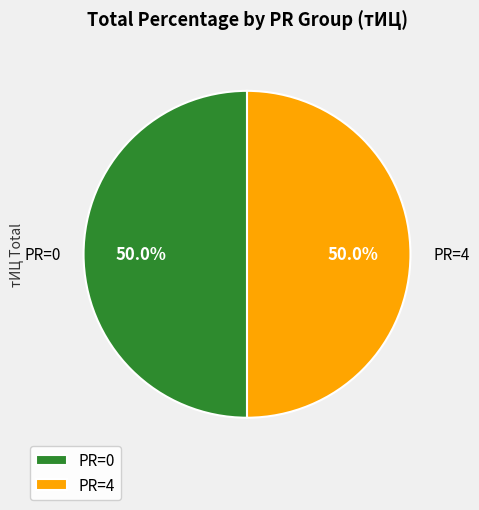

What is the ratio of the value at PR=0 to the value at PR=4?

1.0